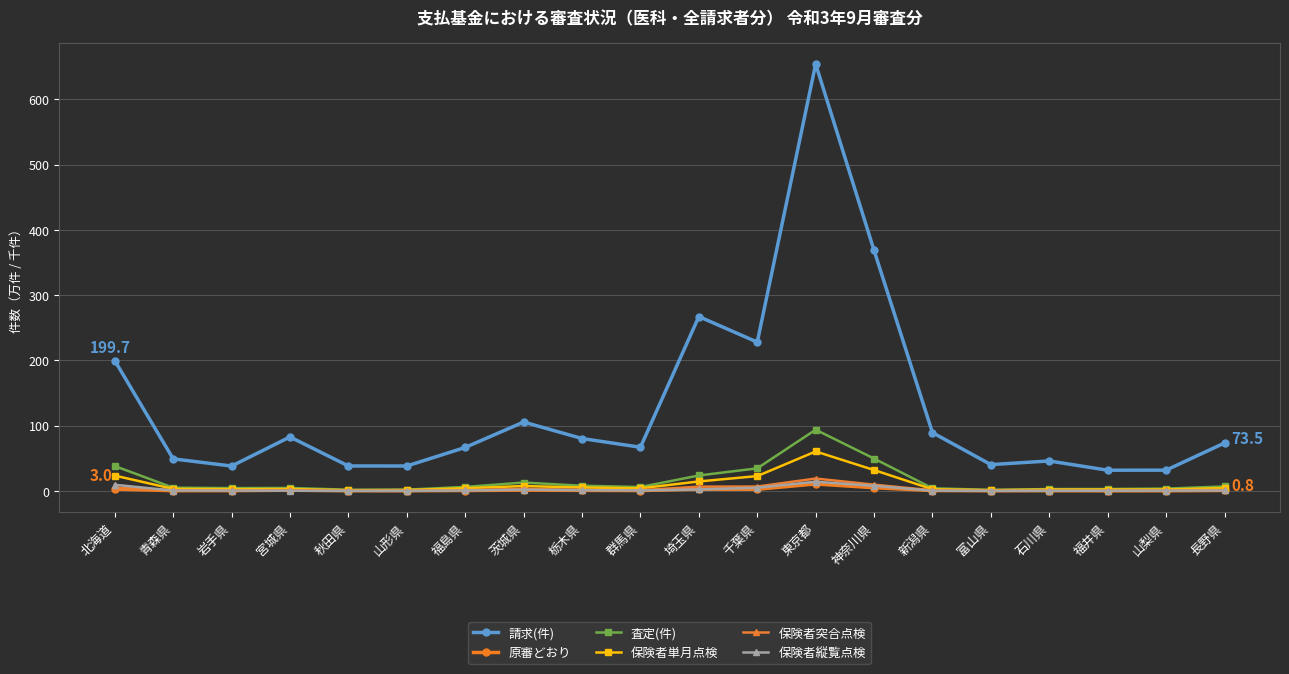

The value of 保険者突合点検 at 北海道 is 5.1. True or false?

True